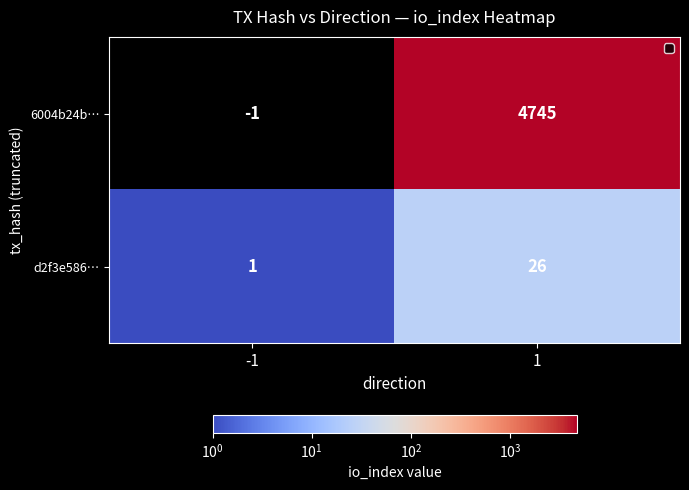

What is the highest value of the d2f3e586… series?

26